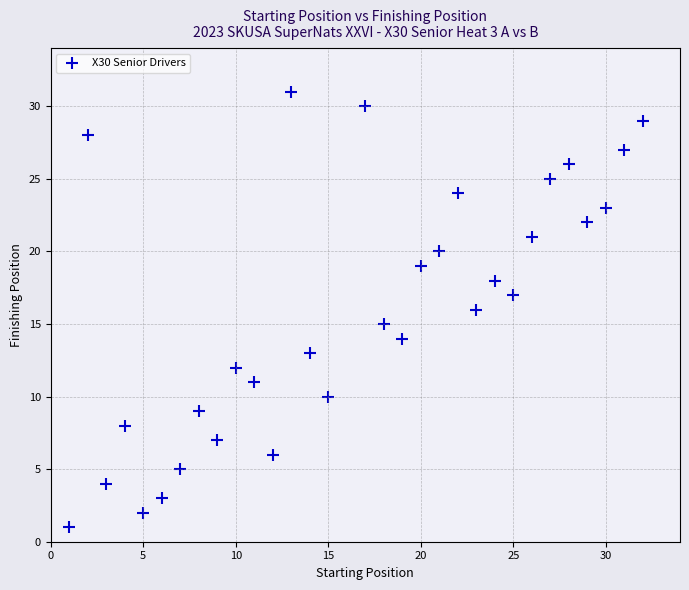

What is the range of Y values (max minus min)?

30